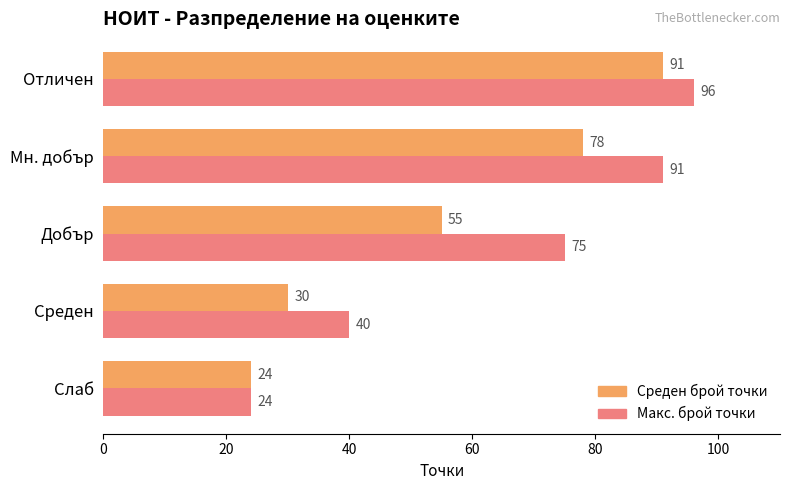

List the series in order of their overall mean, lowest first.

Среден брой точки, Макс. брой точки